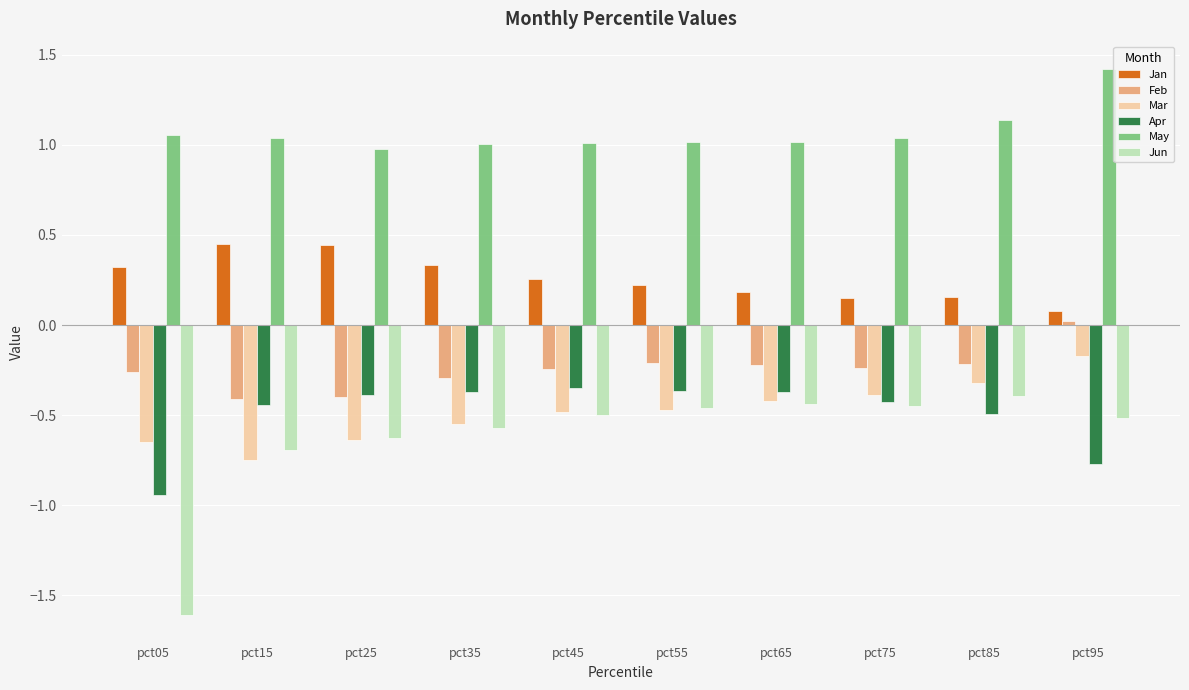

What is the difference between the Mar values at pct55 and pct75?

0.1